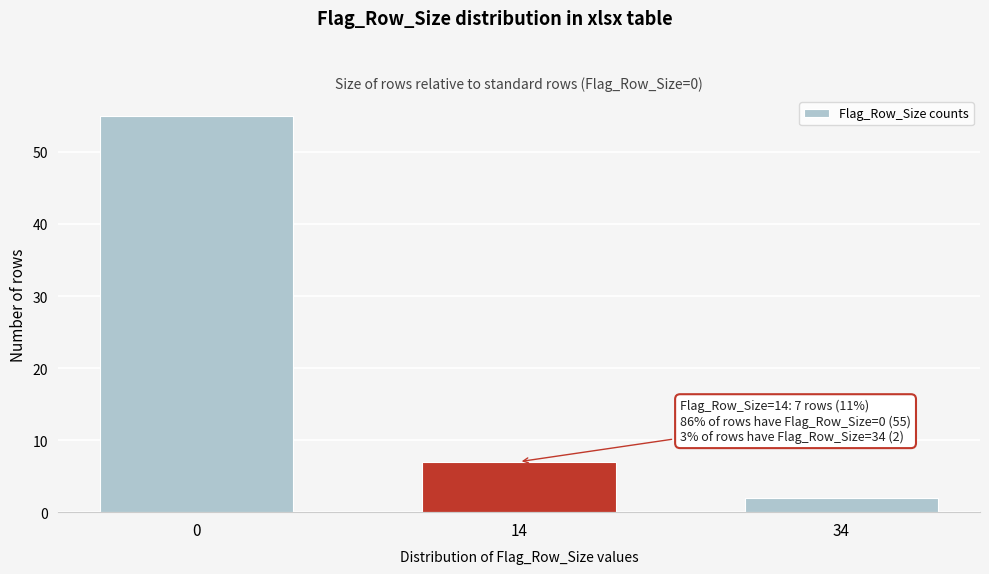

Reading left to right, list all the values displayed in this chart.

0=55	14=7	34=2